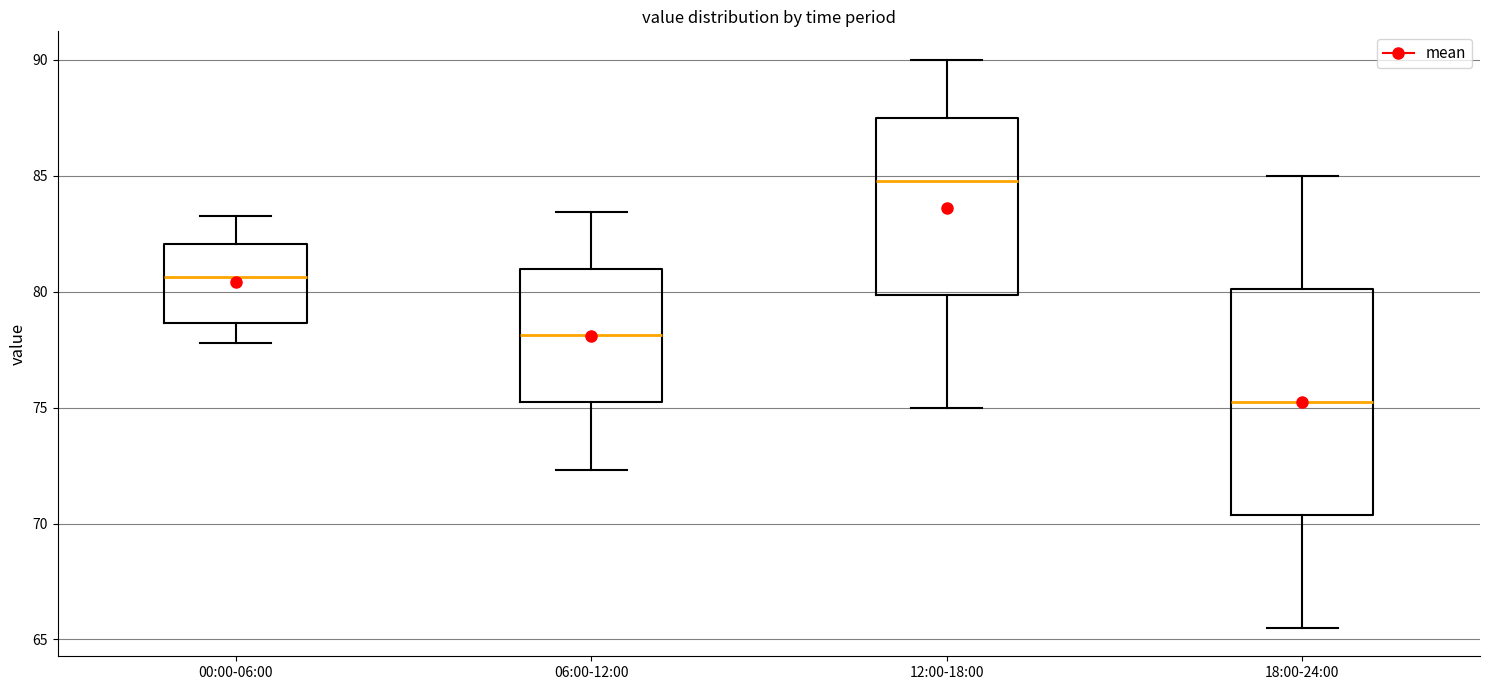

Reading left to right, transcribe this box plot: for each box, give where its median line is, the range the box spans, and where its two whiskers end, as read against the y-axis. The values are not printed on the chart, so give them approximately, as read against the axis.

00:00-06:00: median 80.5, box 78.5 to 82.0, whiskers 78.0 to 83.0
06:00-12:00: median 78.0, box 75.0 to 81.0, whiskers 72.5 to 83.5
12:00-18:00: median 85.0, box 80.0 to 87.5, whiskers 75.0 to 90.0
18:00-24:00: median 75.5, box 70.5 to 80.0, whiskers 65.5 to 85.0